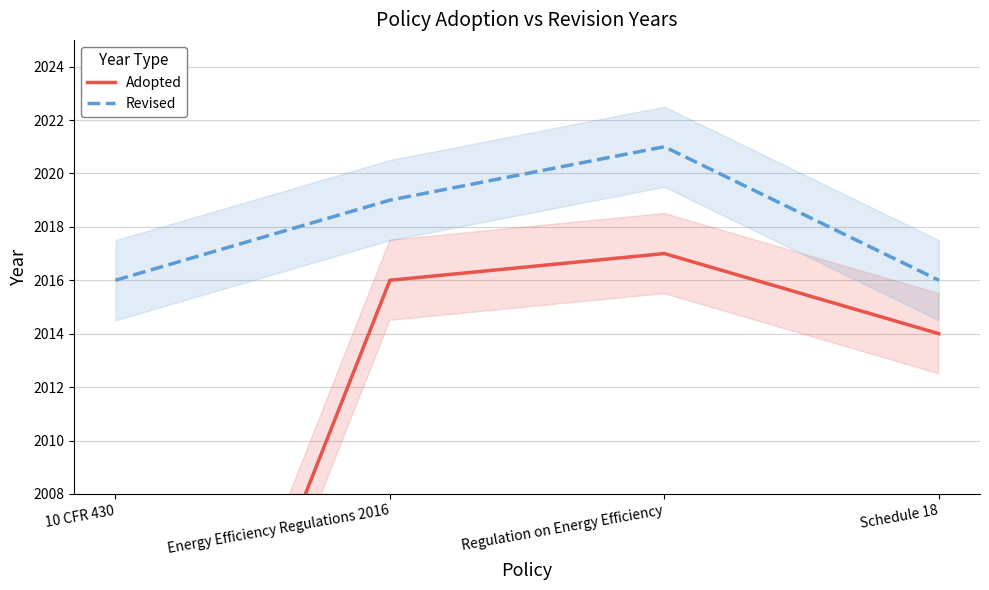

Reading right to left, extract all data points from this chart.

Adopted: Schedule 18=2014	Regulation on Energy Efficiency=2017	Energy Efficiency Regulations 2016=2016	10 CFR 430=1990
Revised: Schedule 18=2016	Regulation on Energy Efficiency=2021	Energy Efficiency Regulations 2016=2019	10 CFR 430=2016